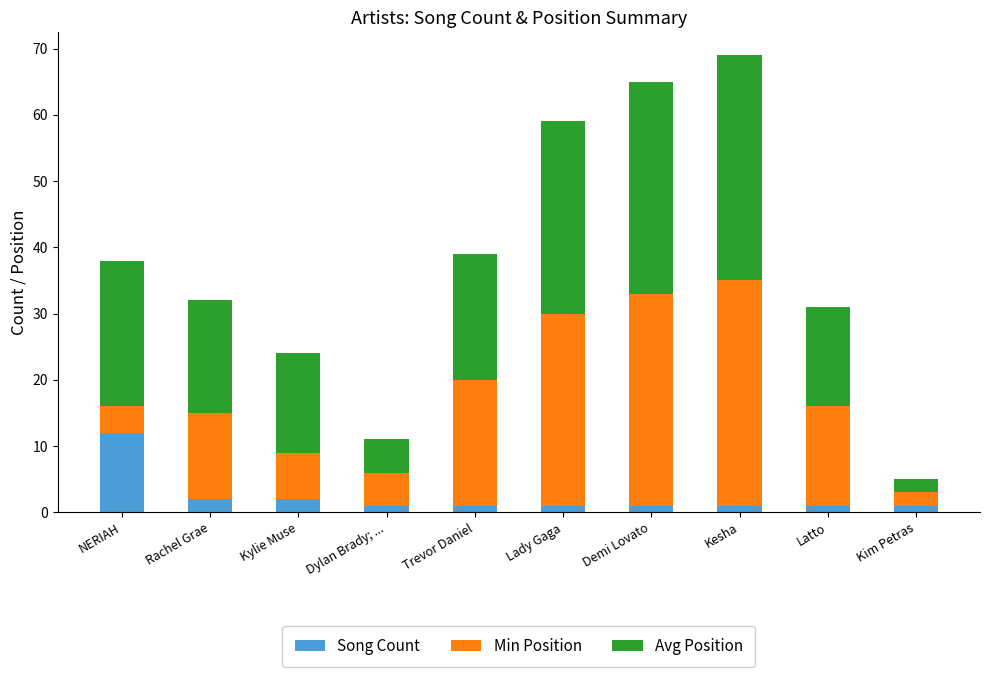

Count the number of data series in this chart.

3